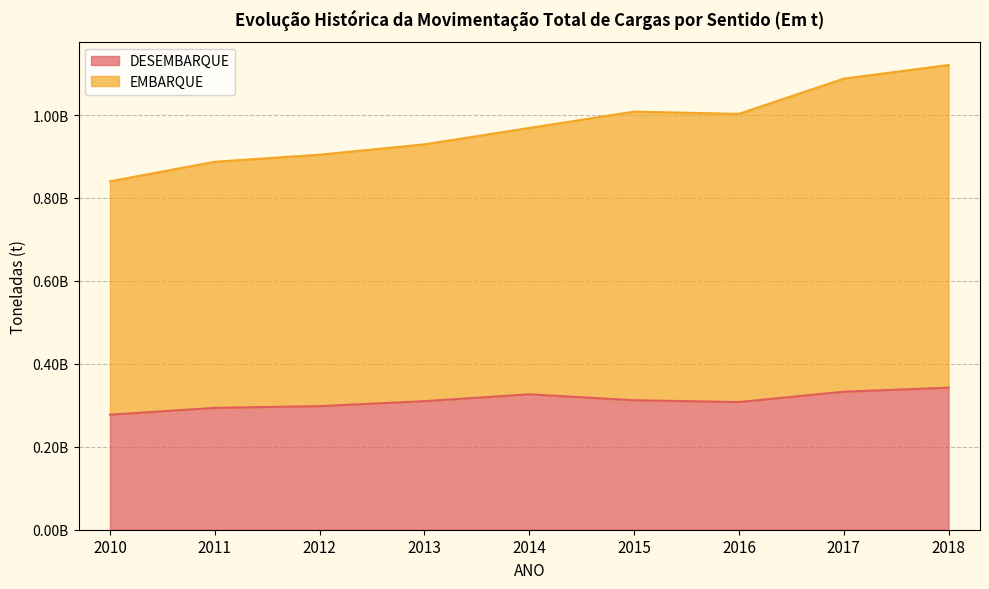

In EMBARQUE, how many points are lower than both neighbors (excluding endpoints)?

1